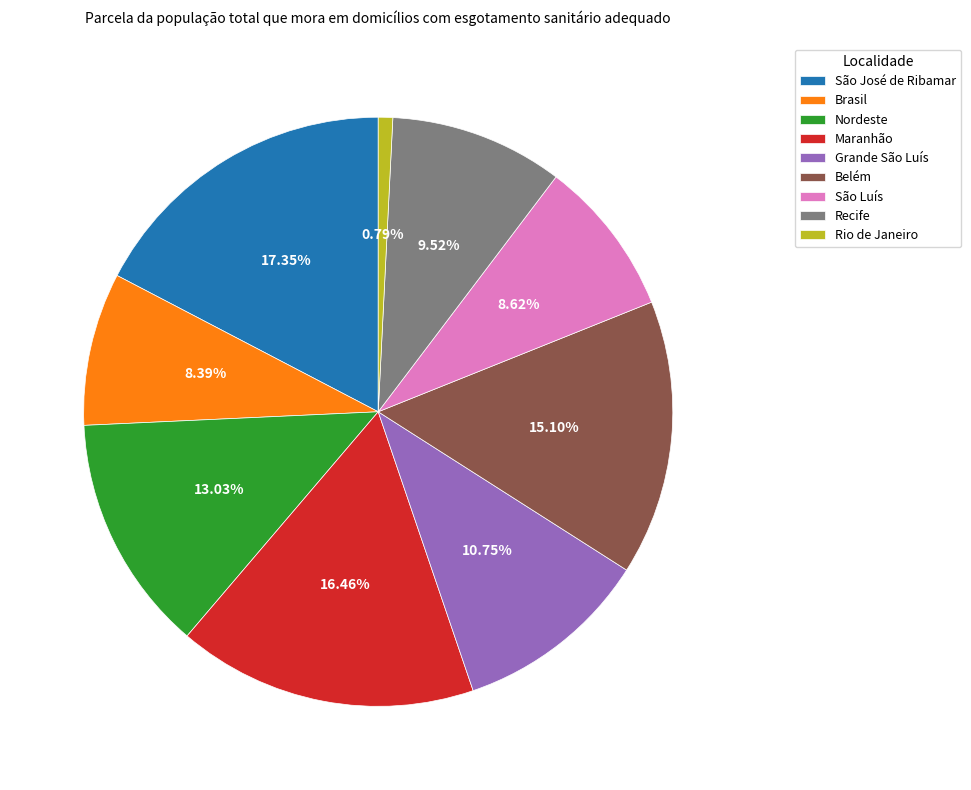

Between São Luís and Recife, which is larger?

Recife